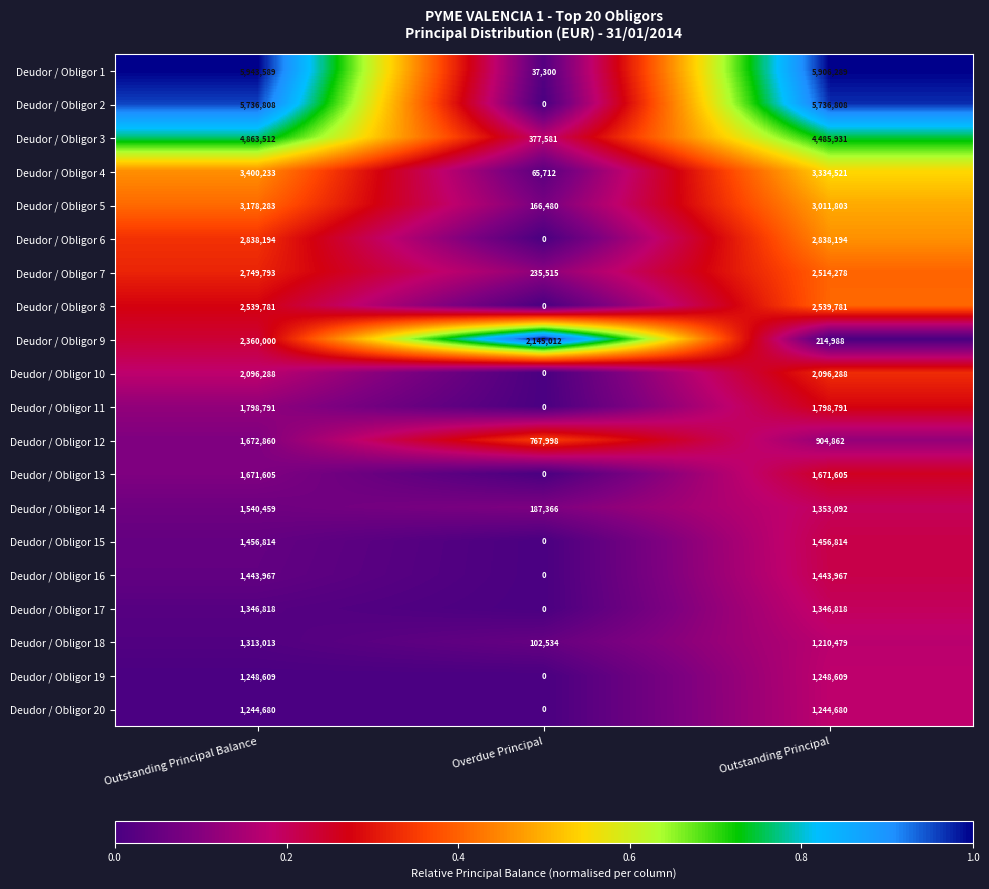

What is the difference between the Deudor / Obligor 18 values at Outstanding Principal Balance and Outstanding Principal?

102534